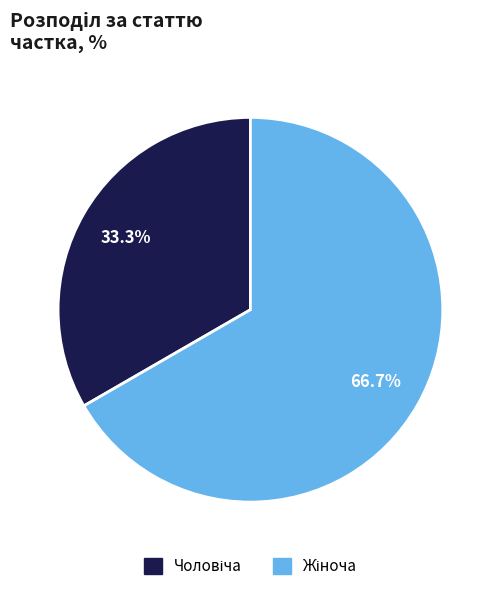

Is there any slice that represents more than half of the pie?

Yes